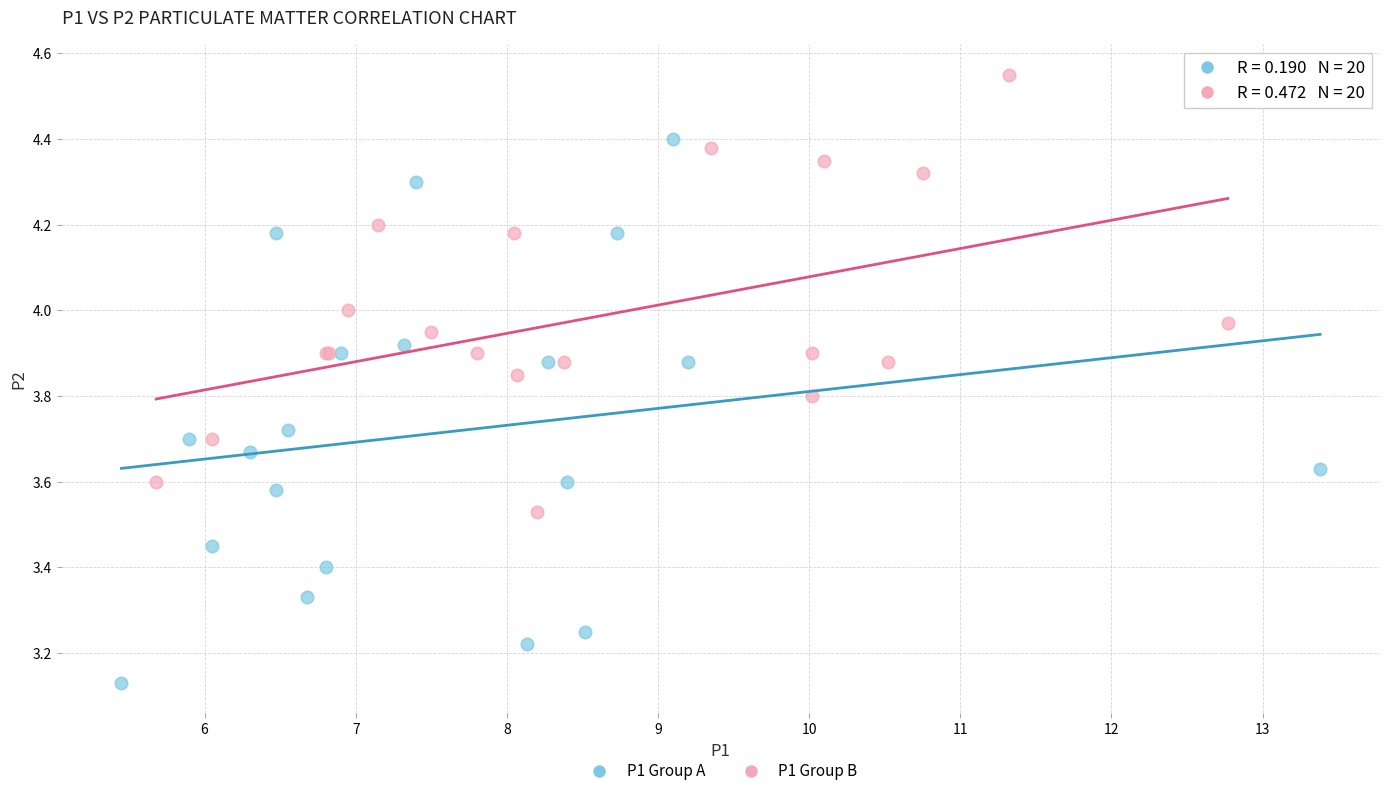

What are all the series names shown in the legend?

P1 Group A, P1 Group B